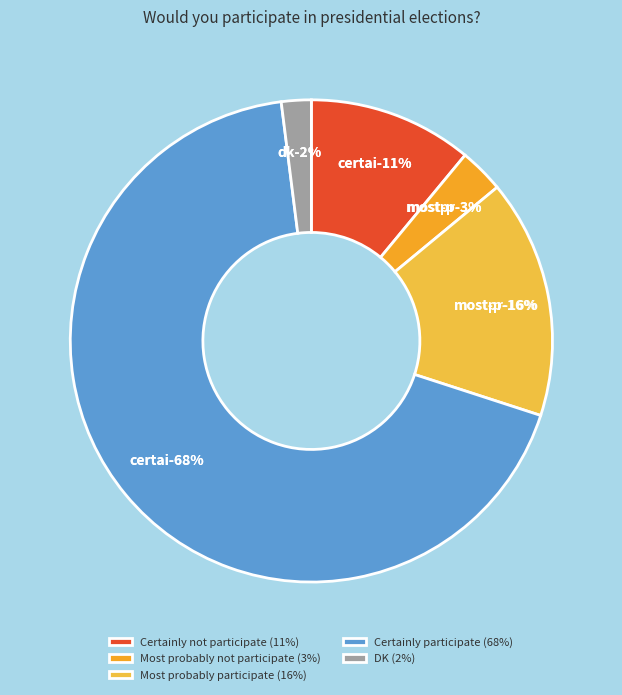

Is it true that Certainly not participate is 11% of the pie?

True